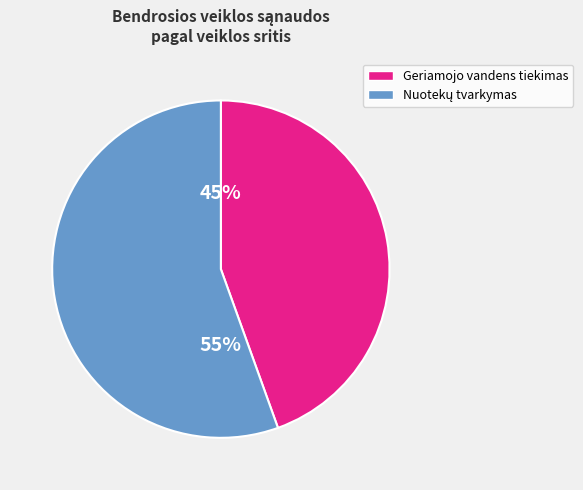

To the nearest percent, what is the average slice percentage?

50%